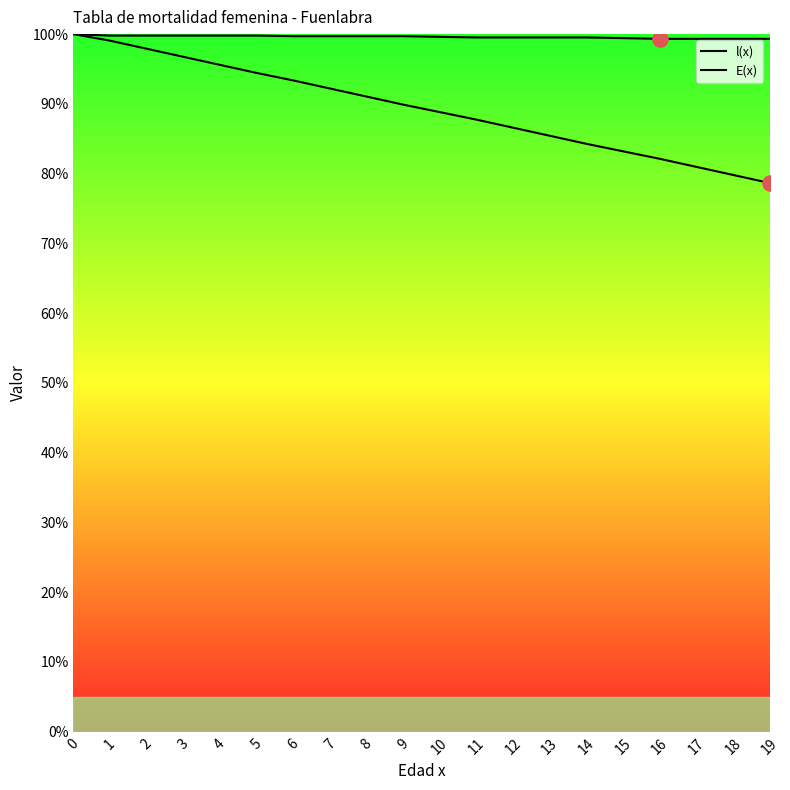

What are all the series names shown in the legend?

l(x), E(x)